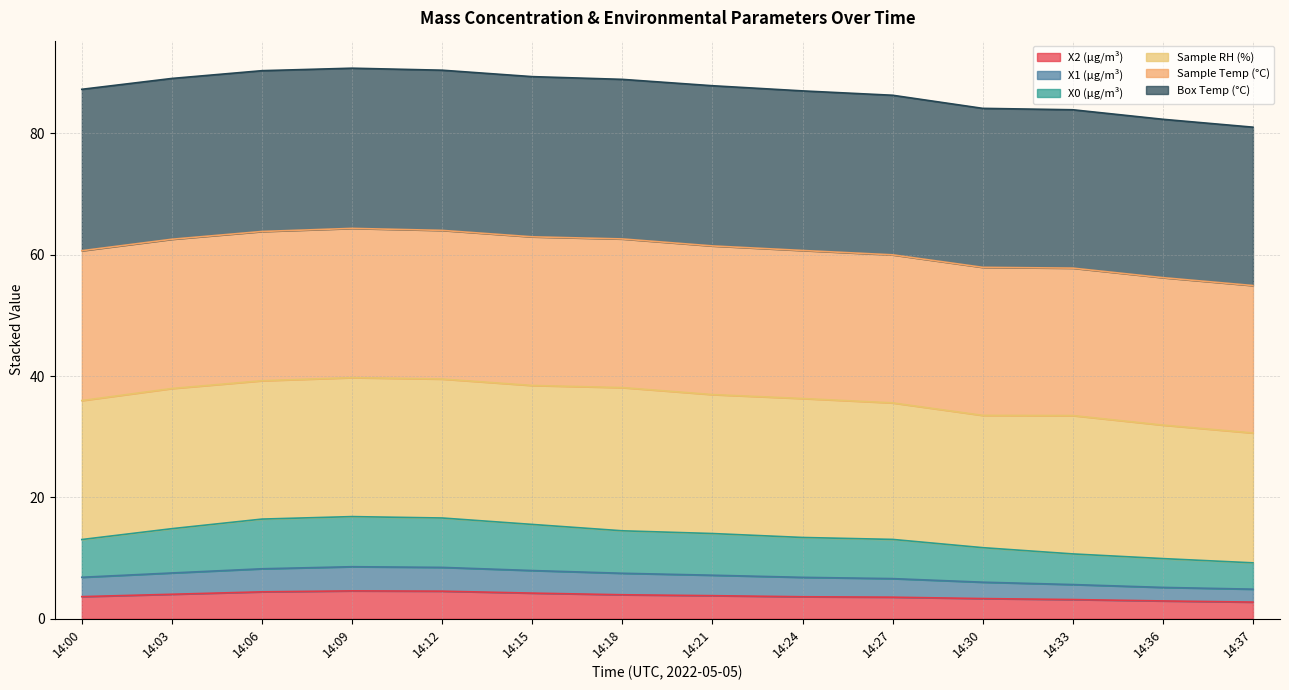

The value of X0 (μg/m³) at 14:03 is 14.8. True or false?

True